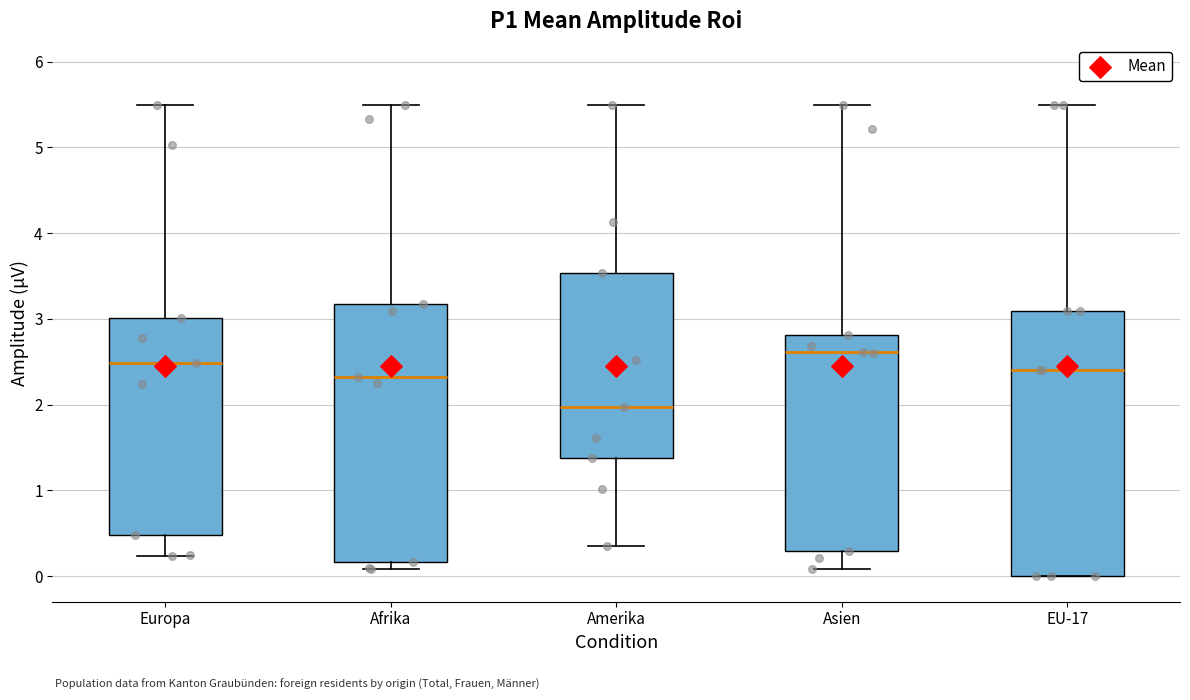

Where is the upper edge of the box for EU-17 on the y-axis? The values are not printed on the chart, so give them approximately, as read against the axis.

3.1